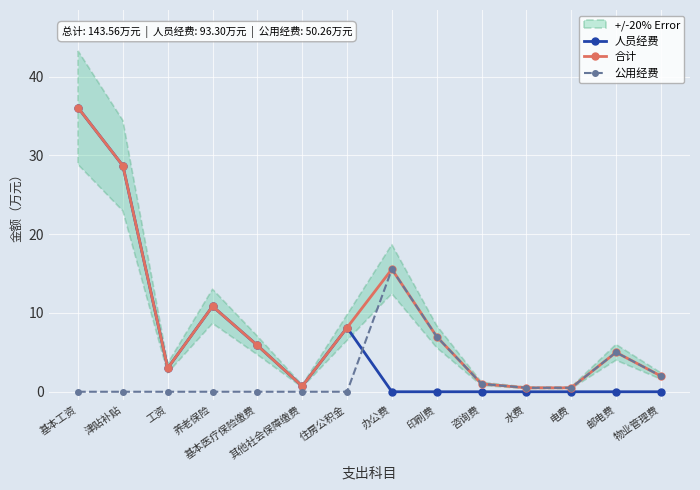

How many lines are shown in the chart?

3